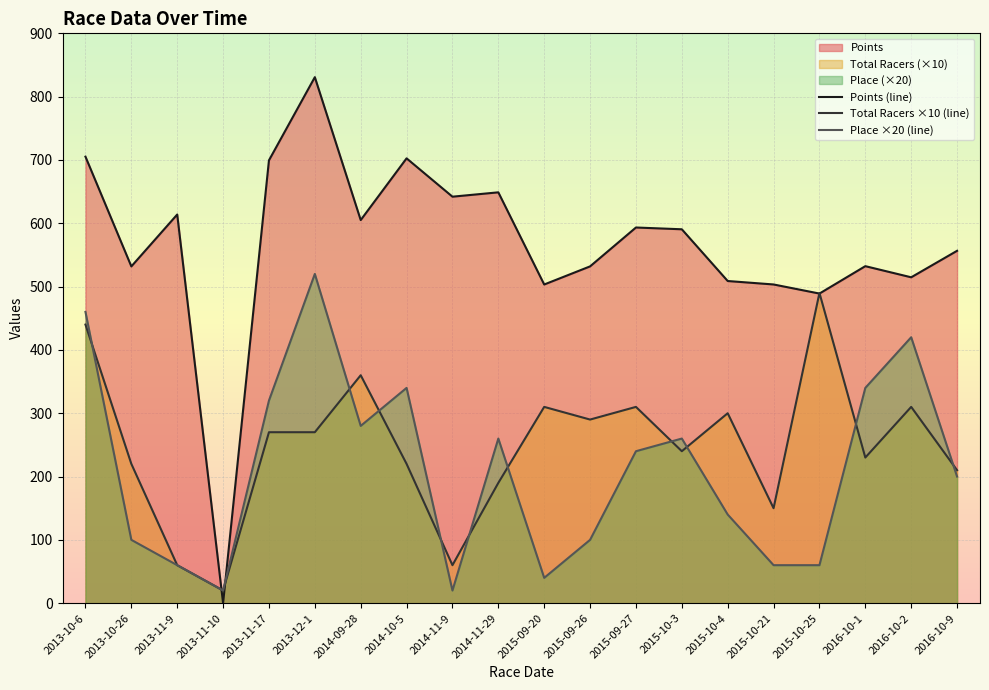

Between 2013-11-17 and 2013-12-1, which series saw the biggest shift?

Place ×20 (line)